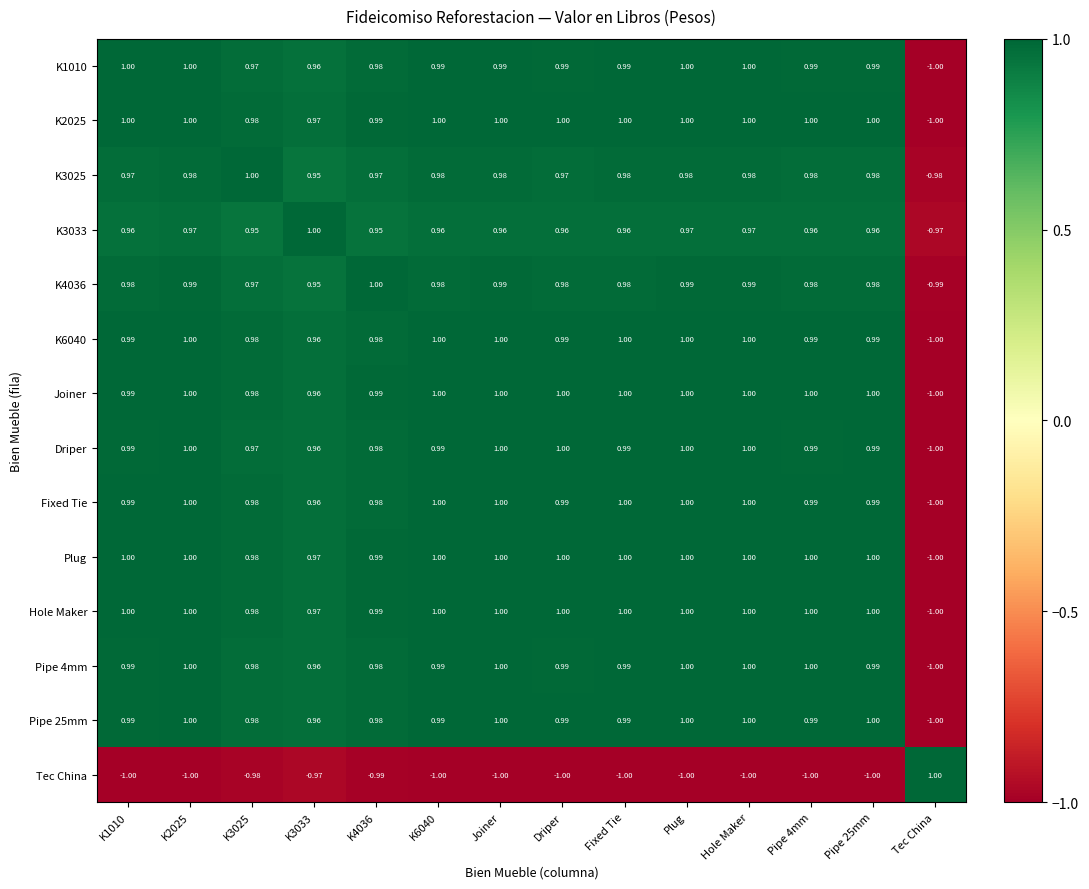

Is the value of Tec China at Pipe 4mm greater than the value of K2025 at Fixed Tie?

No